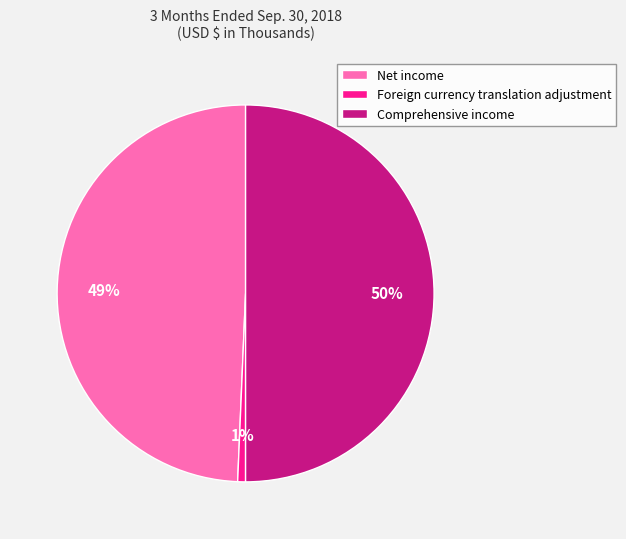

To the nearest percent, what is the difference between the largest and smallest slice percentages?

49%